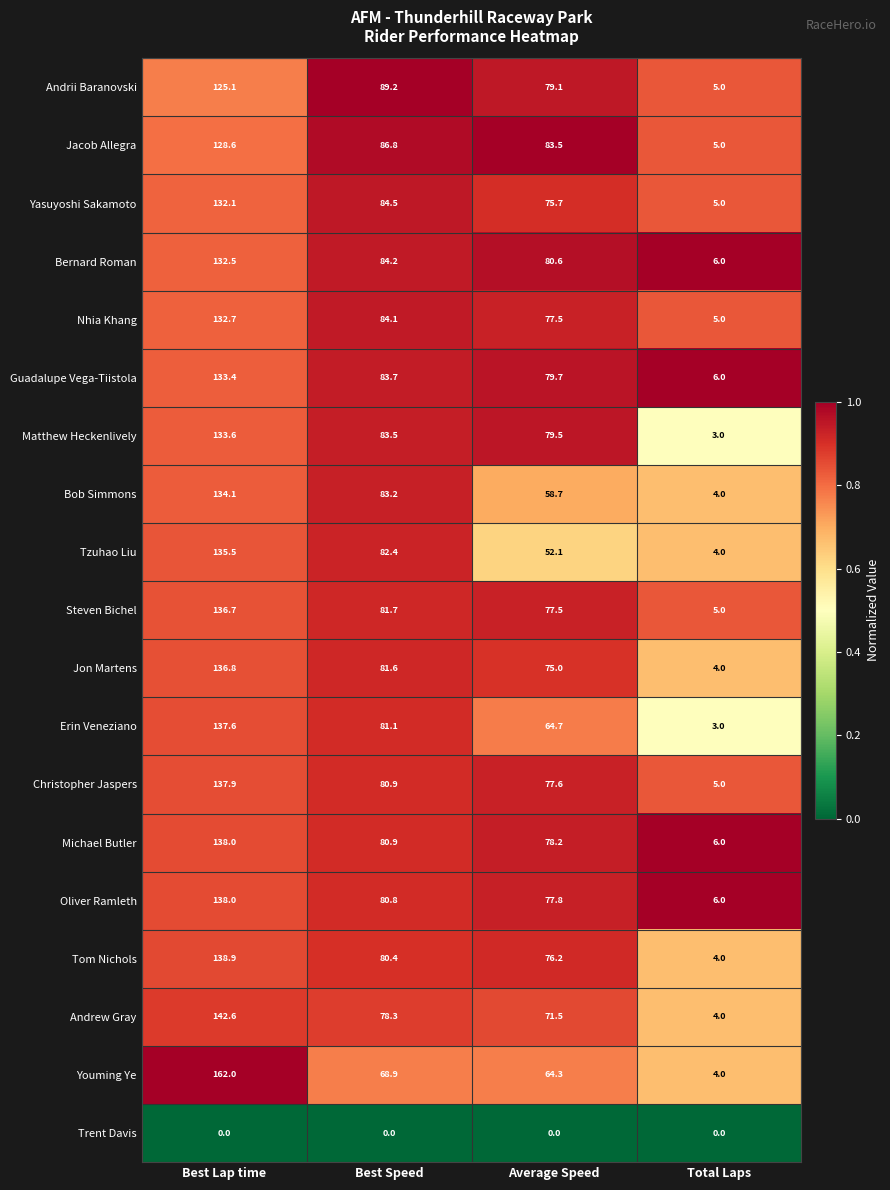

List the labels in order of Bob Simmons value, smallest first.

Total Laps, Average Speed, Best Speed, Best Lap time